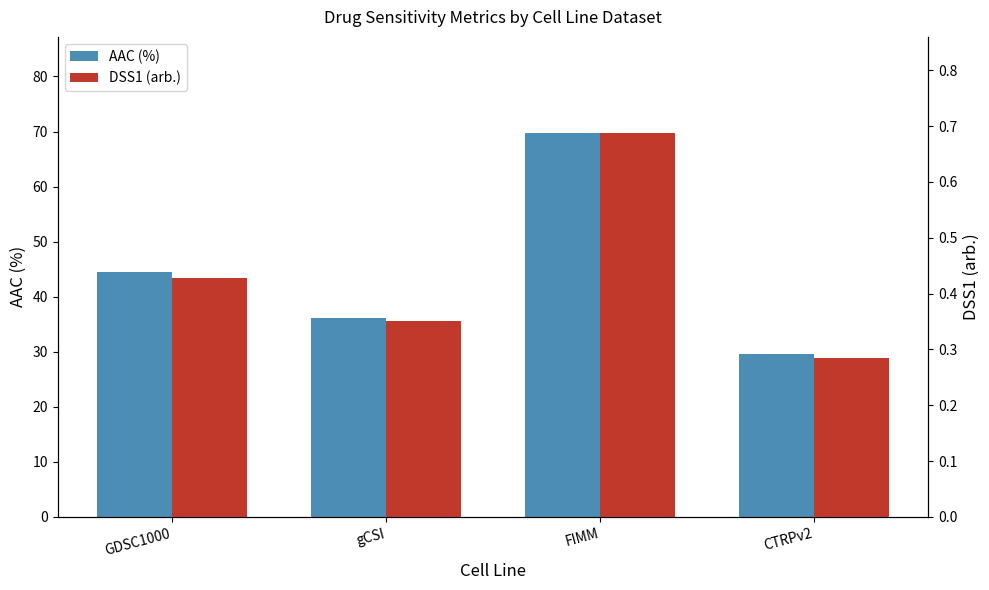

What is the difference between the DSS1 (arb.) values at FIMM and CTRPv2?

0.4